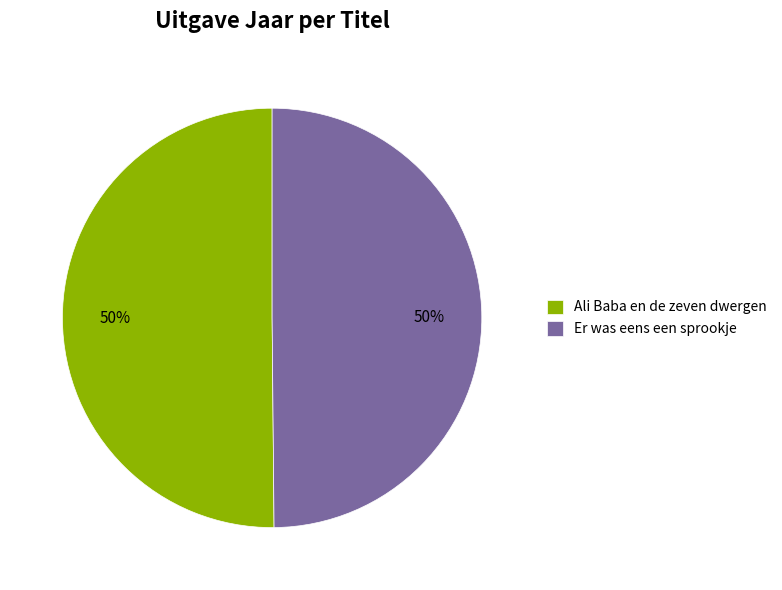

Is the sum of Ali Baba en de zeven dwergen and Er was eens een sprookje greater than half?

Yes